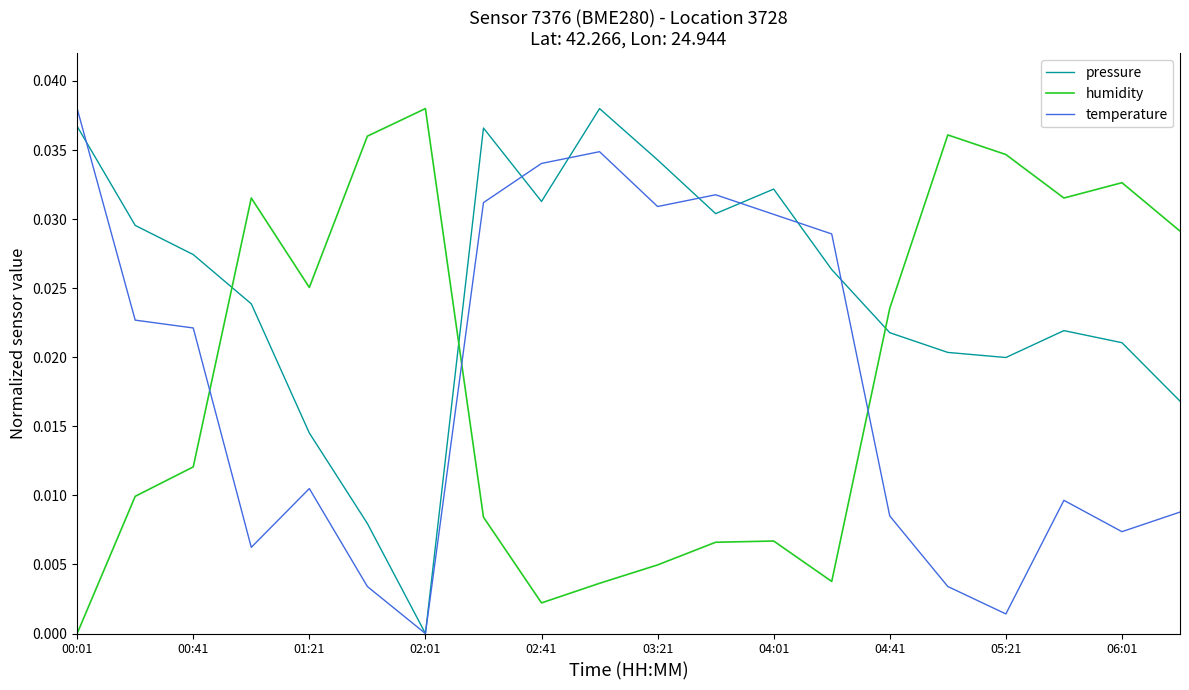

What is the sum of all humidity values?

0.4